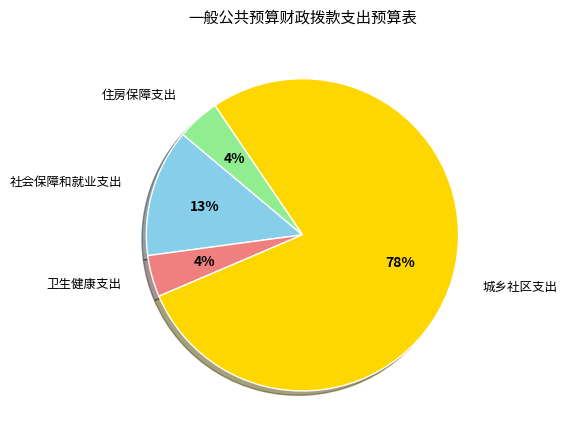

Is the sum of 城乡社区支出 and 住房保障支出 greater than half?

Yes